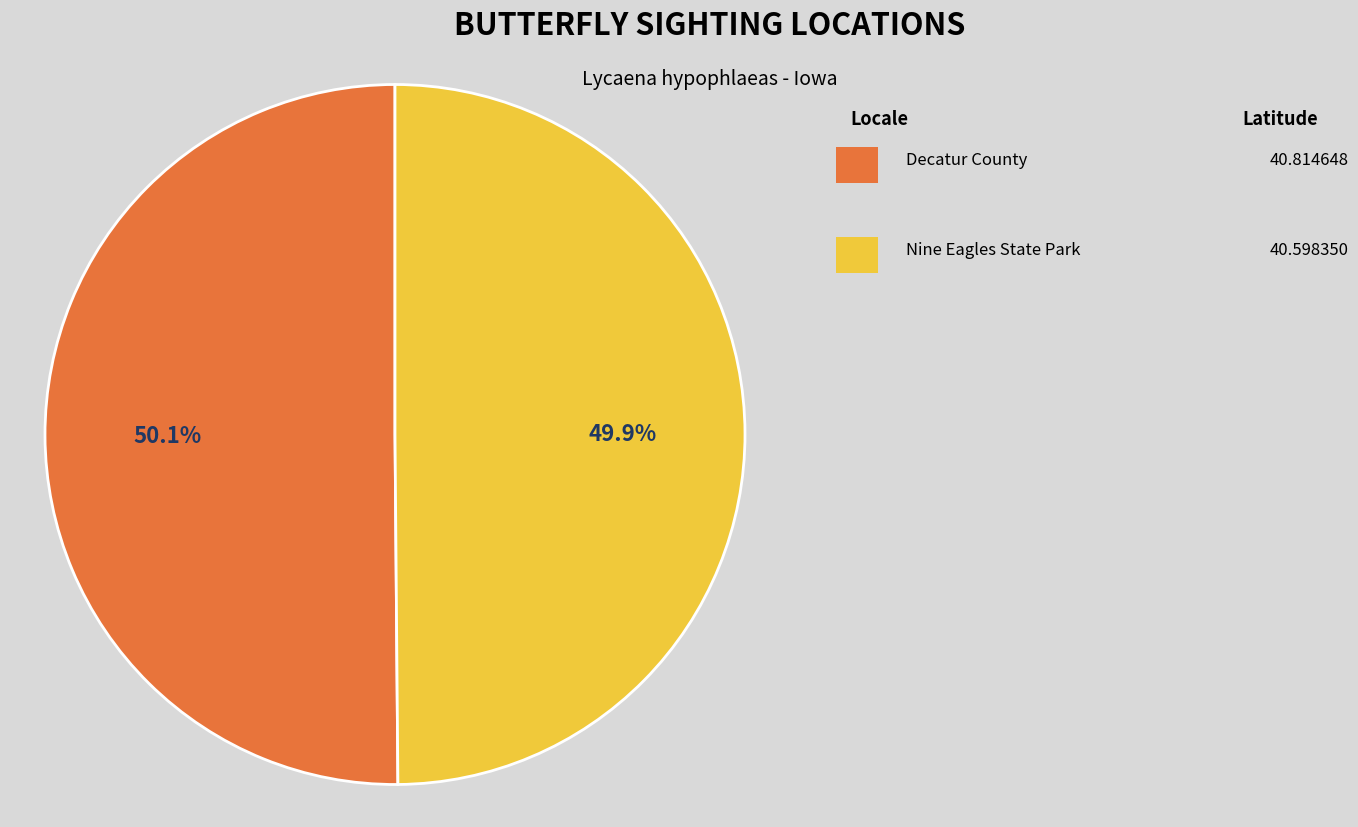

Does any single category account for the majority?

Yes